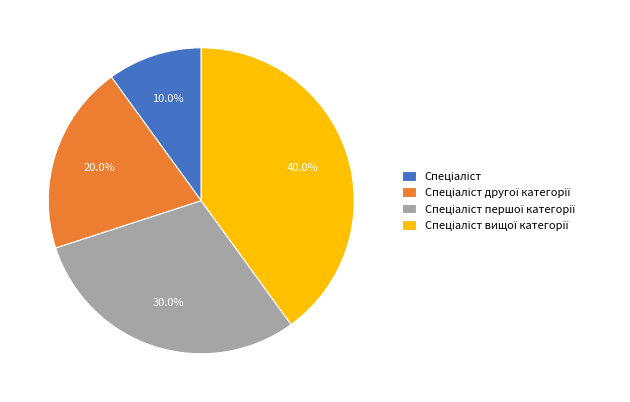

Does any single category account for the majority?

No